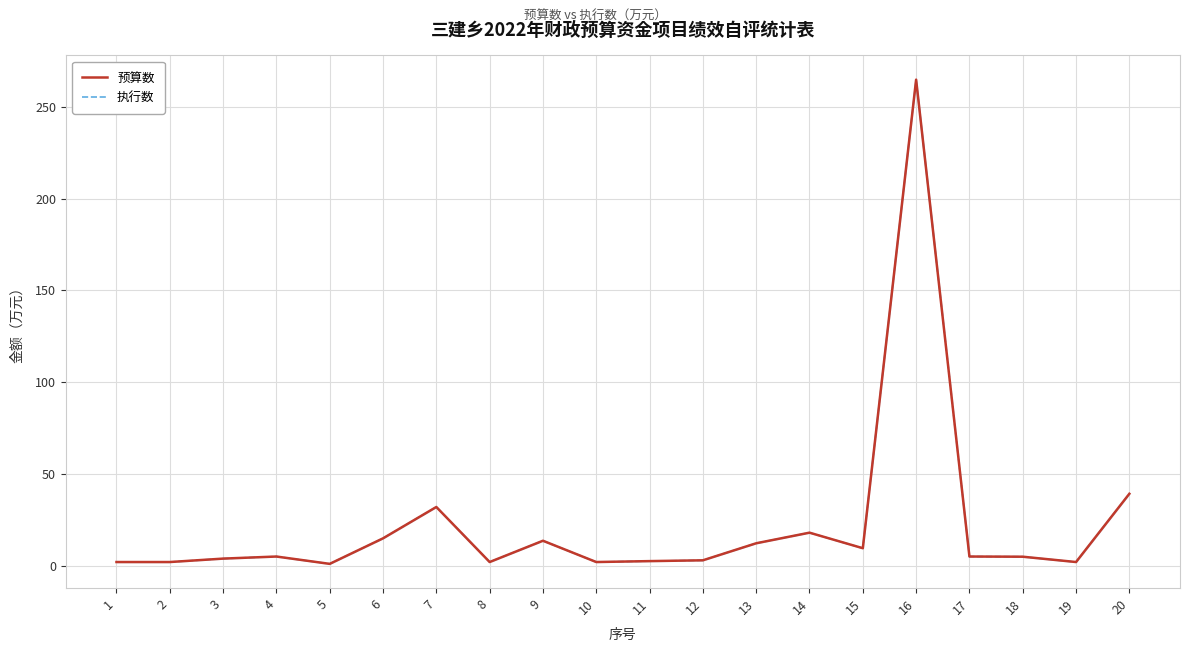

Reading right to left, extract all data points from this chart.

预算数: 39.2	2.0	4.9	5.0	264.9	9.5	18.0	12.2	2.9	2.5	2.0	13.6	2.0	32.0	14.9	1.0	5.0	3.9	2.0	2.0
执行数: 39.2	2.0	4.9	5.0	264.9	9.5	18.0	12.2	2.9	2.5	2.0	13.6	2.0	32.0	14.9	1.0	5.0	3.9	2.0	2.0